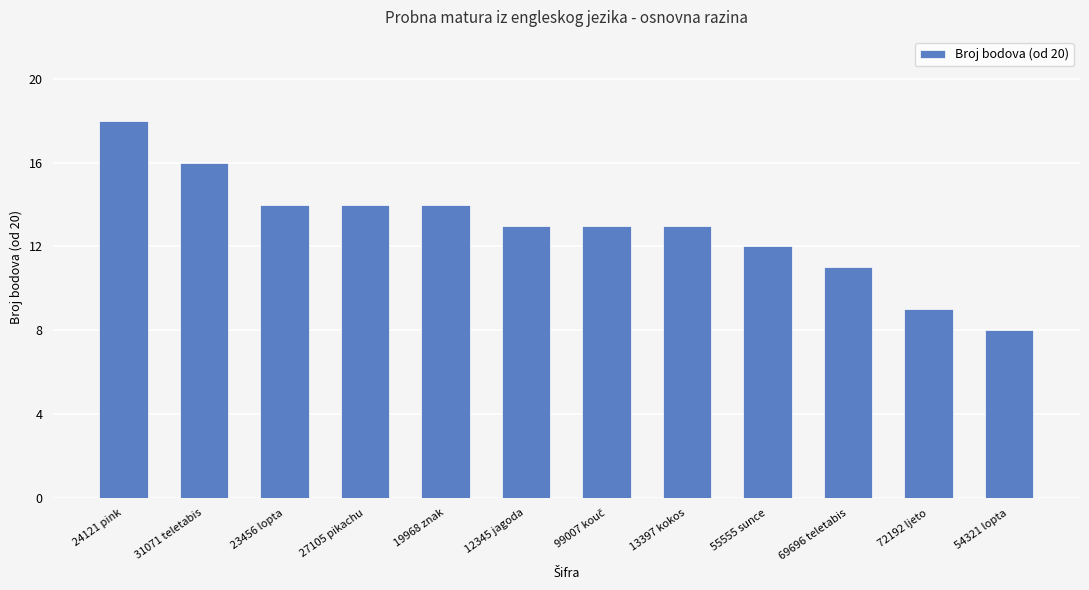

What is the smallest value displayed?

8